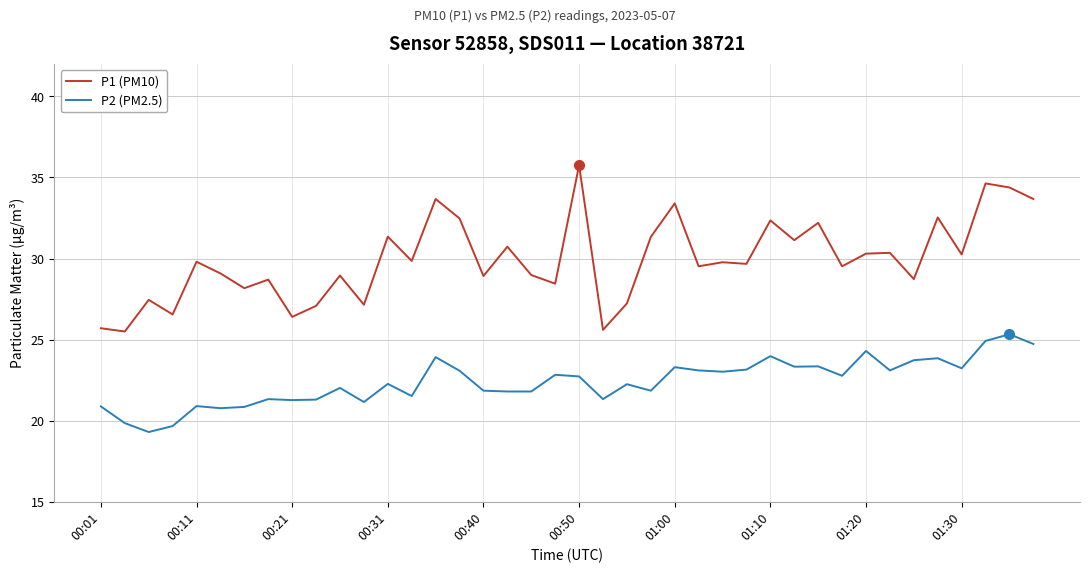

What is the highest value of the P2 (PM2.5) series?

25.3